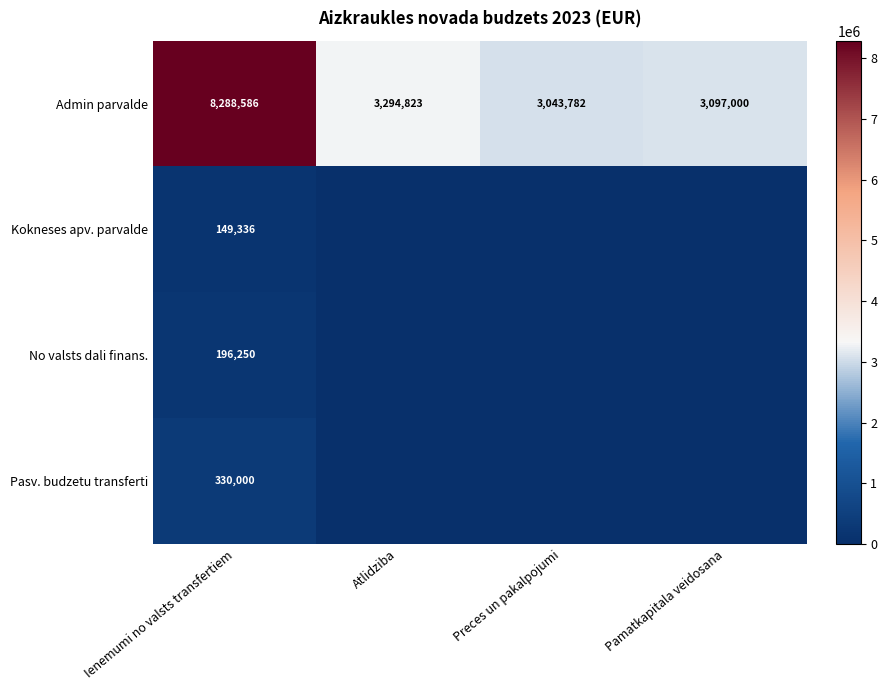

Is it true that No valsts dali finans. equals 105001 at Ienemumi no valsts transfertiem?

False